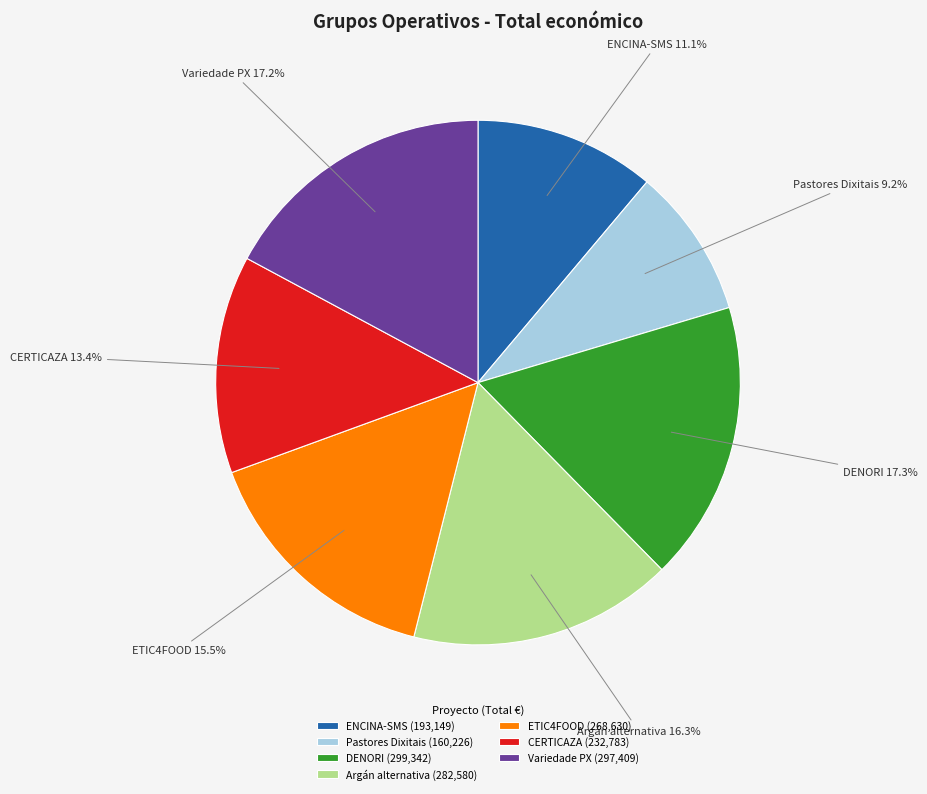

Approximately how many times larger is the value at CERTICAZA compared to DENORI?

0.8